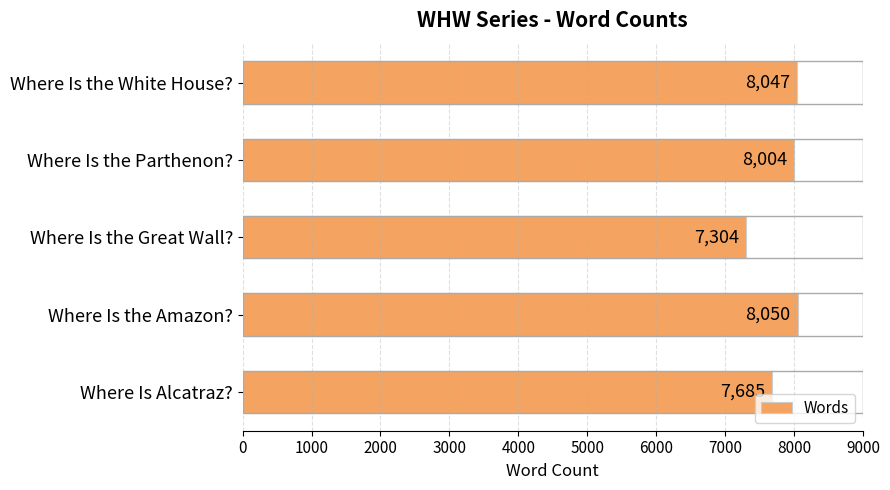

How many data points are less than 8004?

2